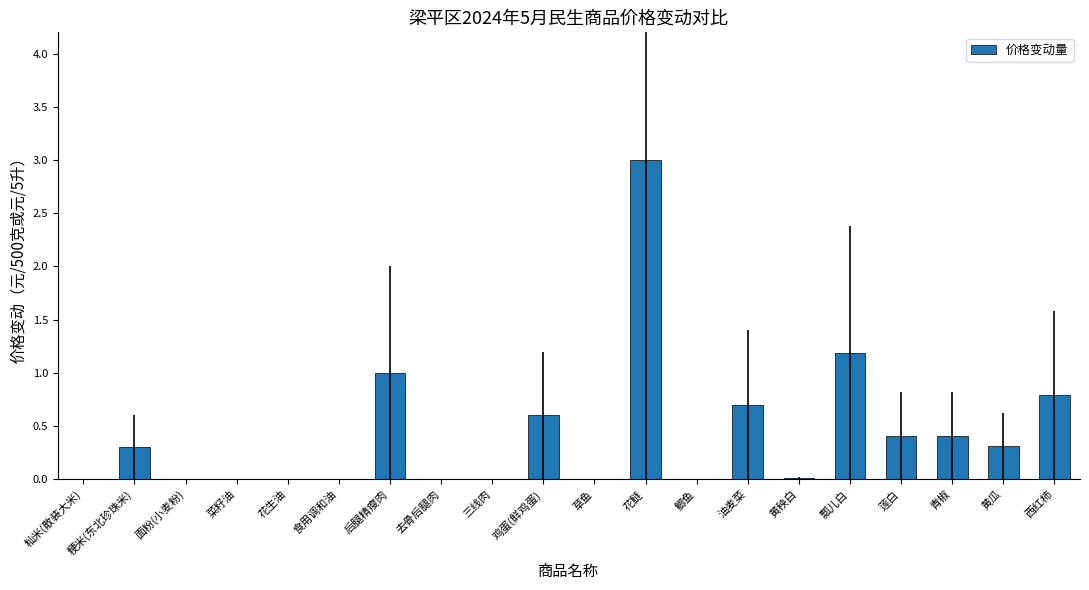

What is the sum of all values?

8.7